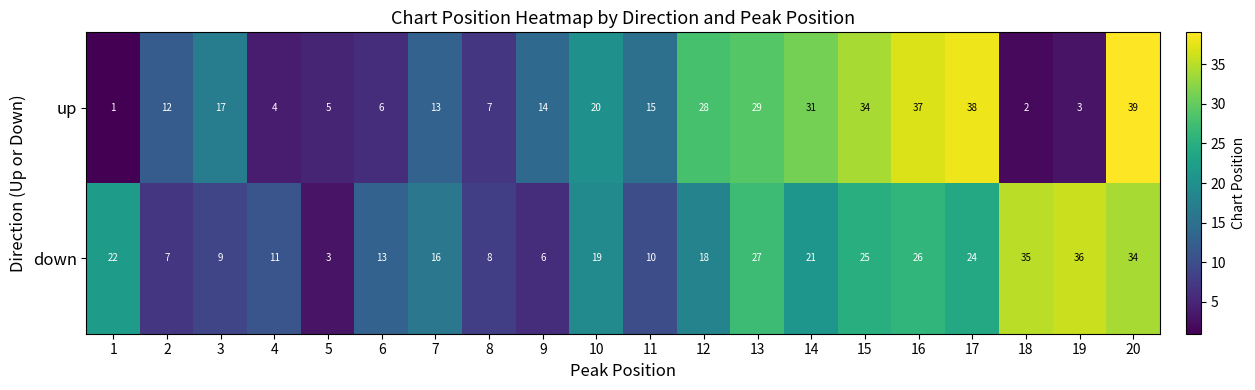

What is the difference between the down values at 17 and 14?

3